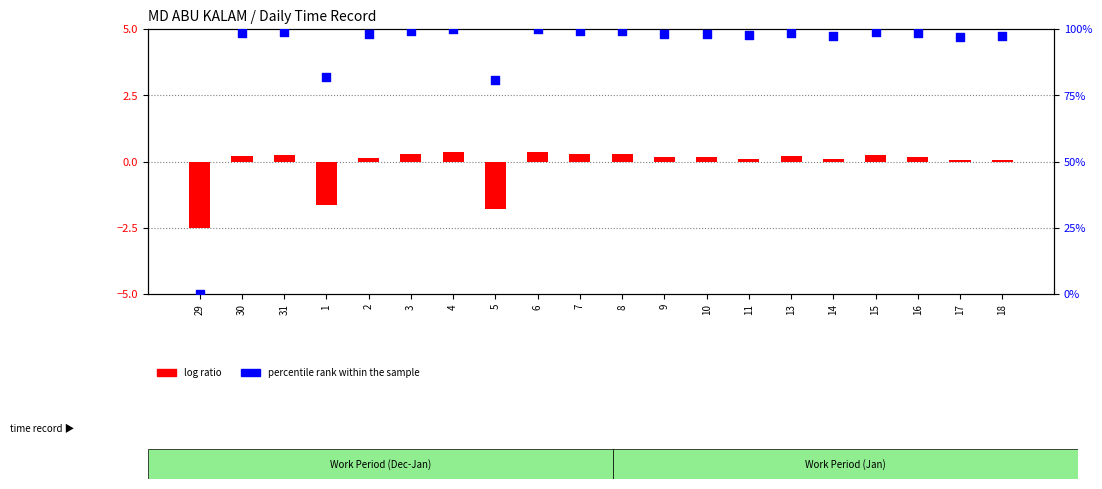

Is the value of percentile rank within the sample at 1 greater than the value of log ratio at 17?

Yes